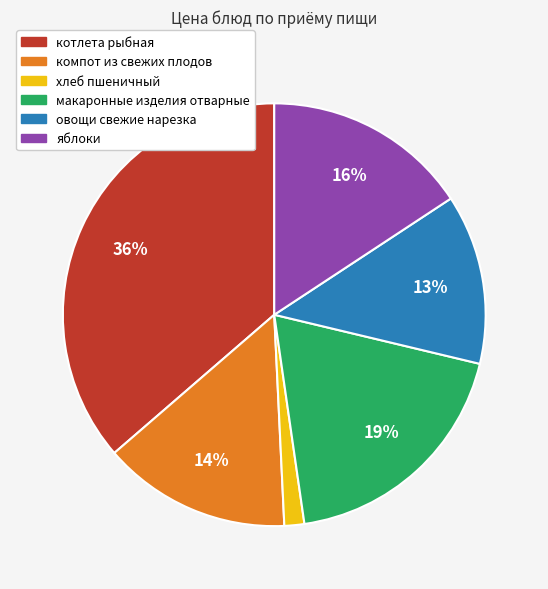

Rank the categories by value from lowest to highest.

хлеб пшеничный, овощи свежие нарезка, компот из свежих плодов, яблоки, макаронные изделия отварные, котлета рыбная